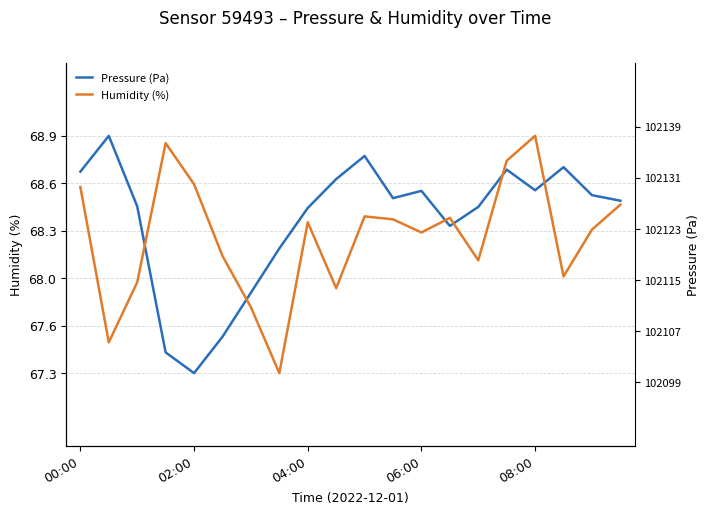

What is the highest value of the Humidity (%) series?

68.9